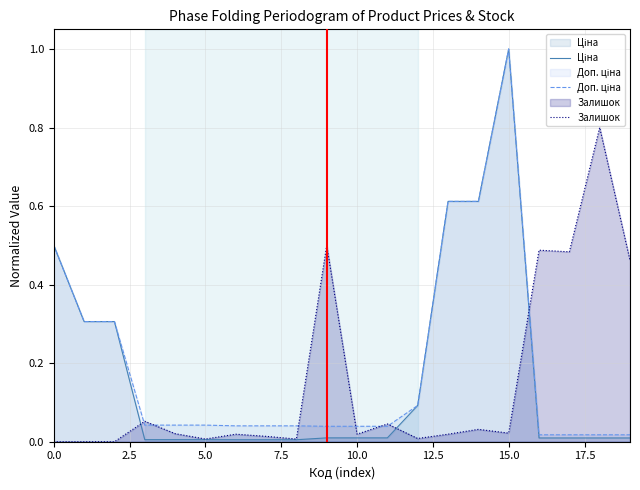

Reading left to right, what are all the values shown in this chart?

Ціна: 0.5	0.3	0.3	0.0	0.0	0.0	0.0	0.0	0.0	0.0	0.0	0.0	0.1	0.6	0.6	1.0	0.0	0.0	0.0	0.0
Доп. ціна: 0.5	0.3	0.3	0.0	0.0	0.0	0.0	0.0	0.0	0.0	0.0	0.0	0.1	0.6	0.6	1.0	0.0	0.0	0.0	0.0
Залишок: 0.0	0.0	0.0	0.1	0.0	0.0	0.0	0.0	0.0	0.5	0.0	0.0	0.0	0.0	0.0	0.0	0.5	0.5	0.8	0.5